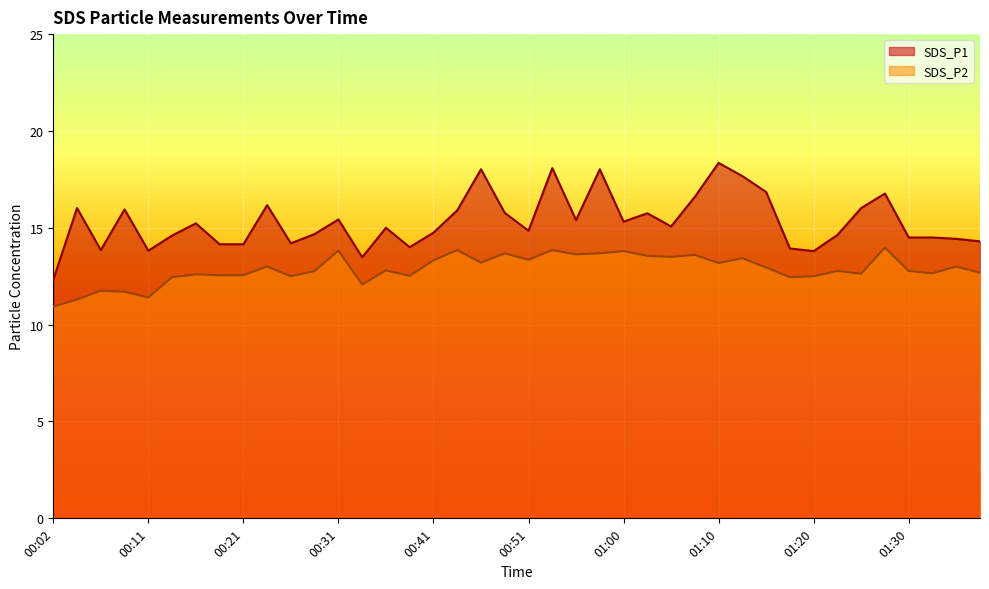

What is the label of the 8th point from the left?

00:19